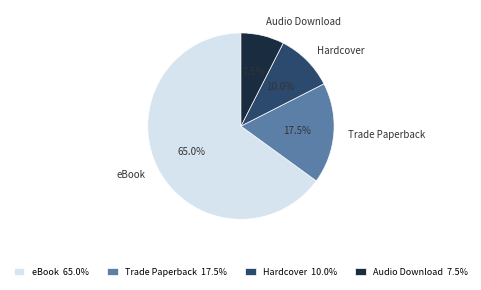

Is there a majority slice in this chart?

Yes